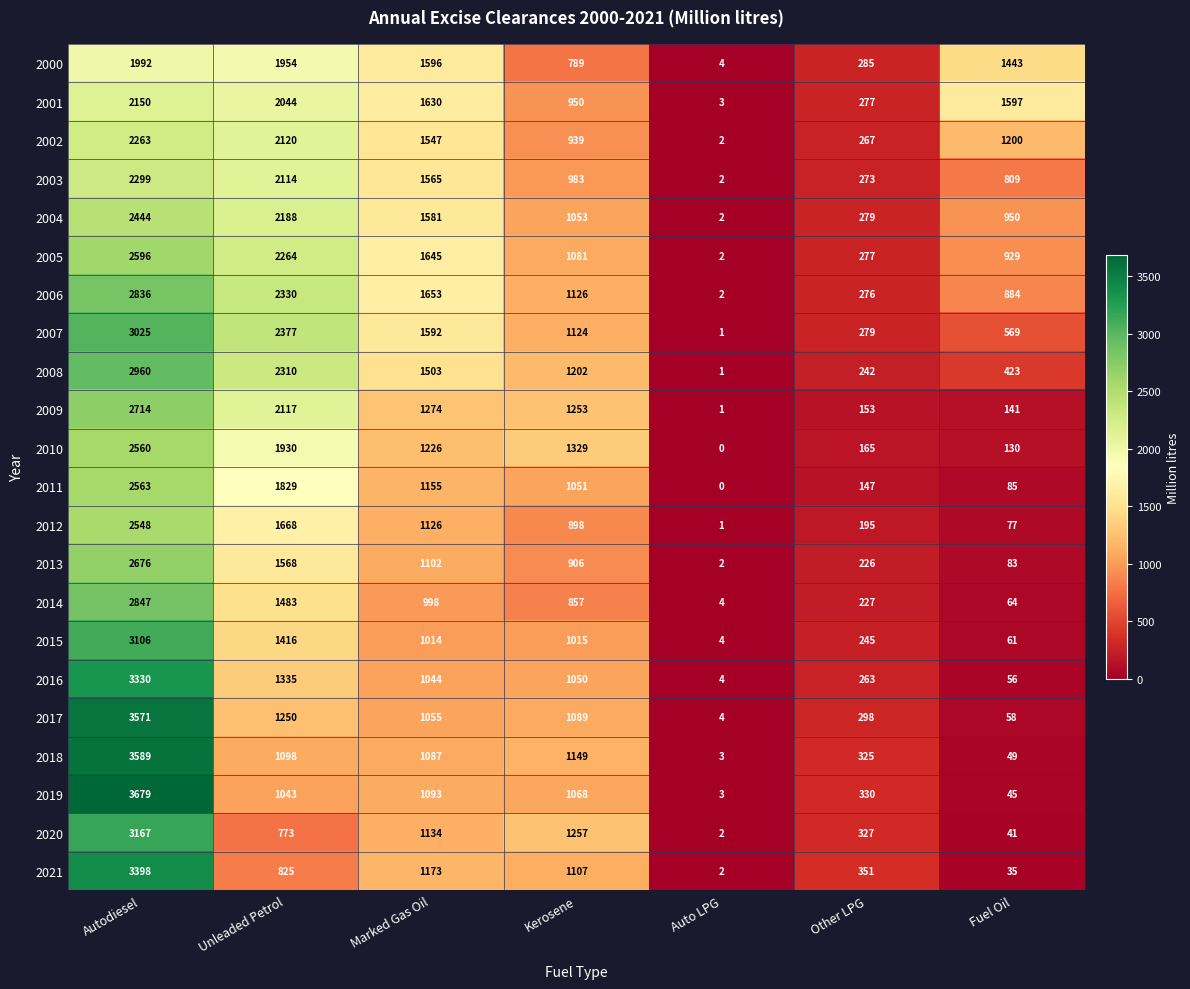

Rank the series by their maximum value, from lowest to highest.

2000, 2001, 2002, 2003, 2004, 2012, 2010, 2011, 2005, 2013, 2009, 2006, 2014, 2008, 2007, 2015, 2020, 2016, 2021, 2017, 2018, 2019